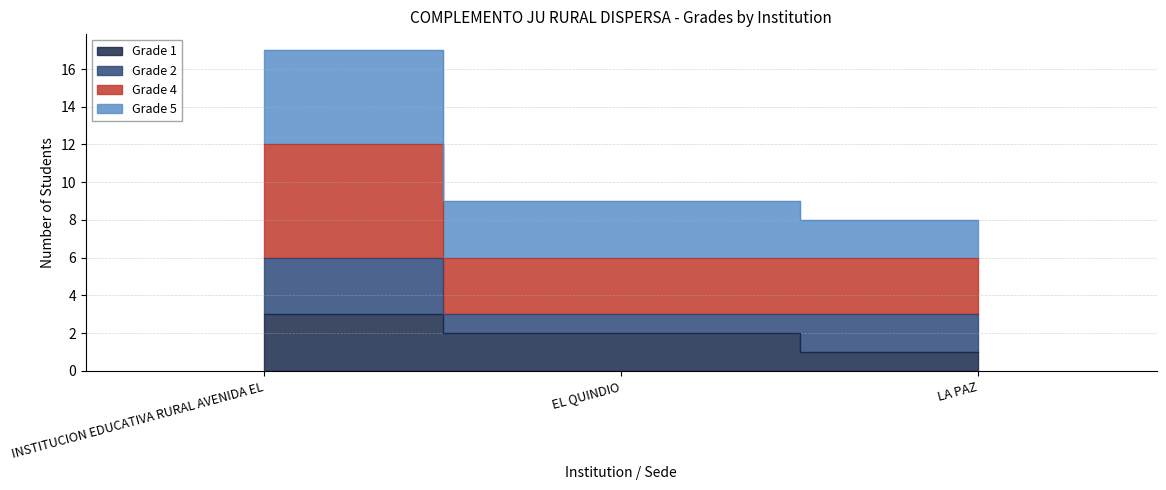

What is the lowest value of the Grade 4 series?

3